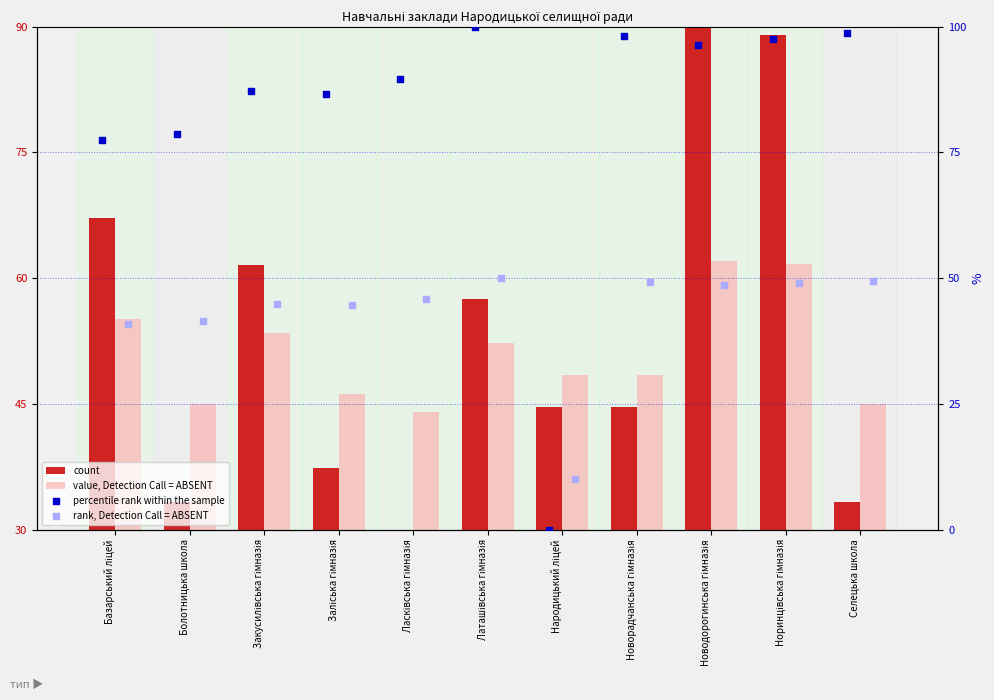

What are all the series names shown in the legend?

count, value, Detection Call = ABSENT, percentile rank within the sample, rank, Detection Call = ABSENT